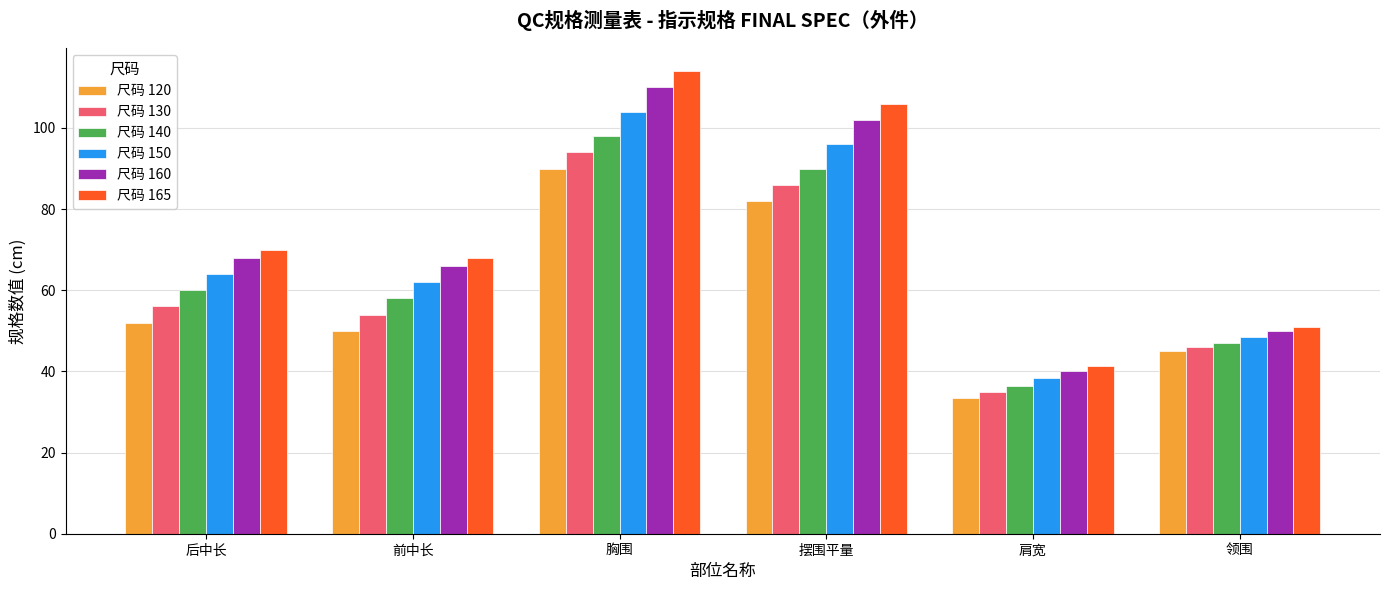

What is the approximate value of 尺码 165 at 后中长?

70.0